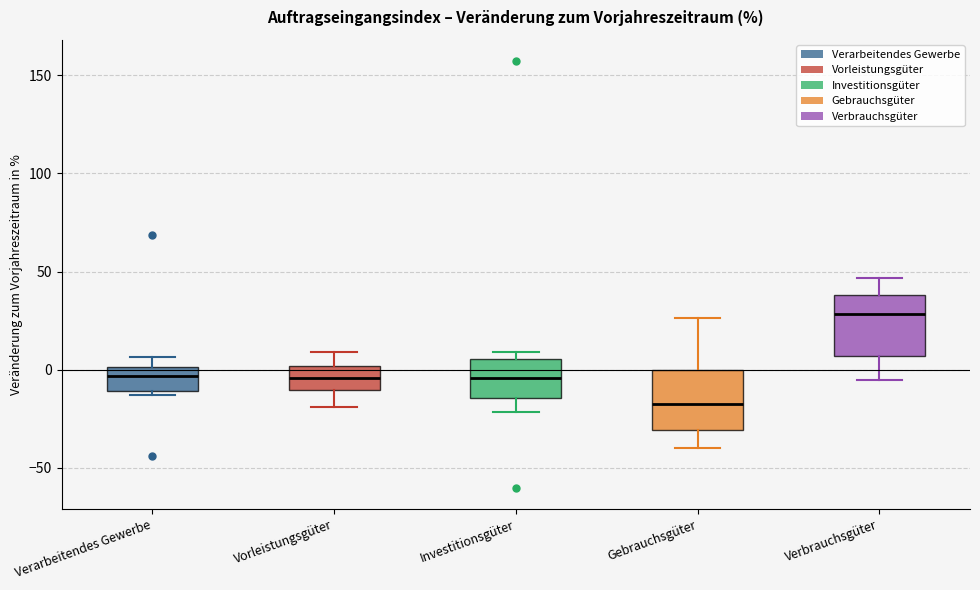

Which box has the lowest median line?

Gebrauchsgüter